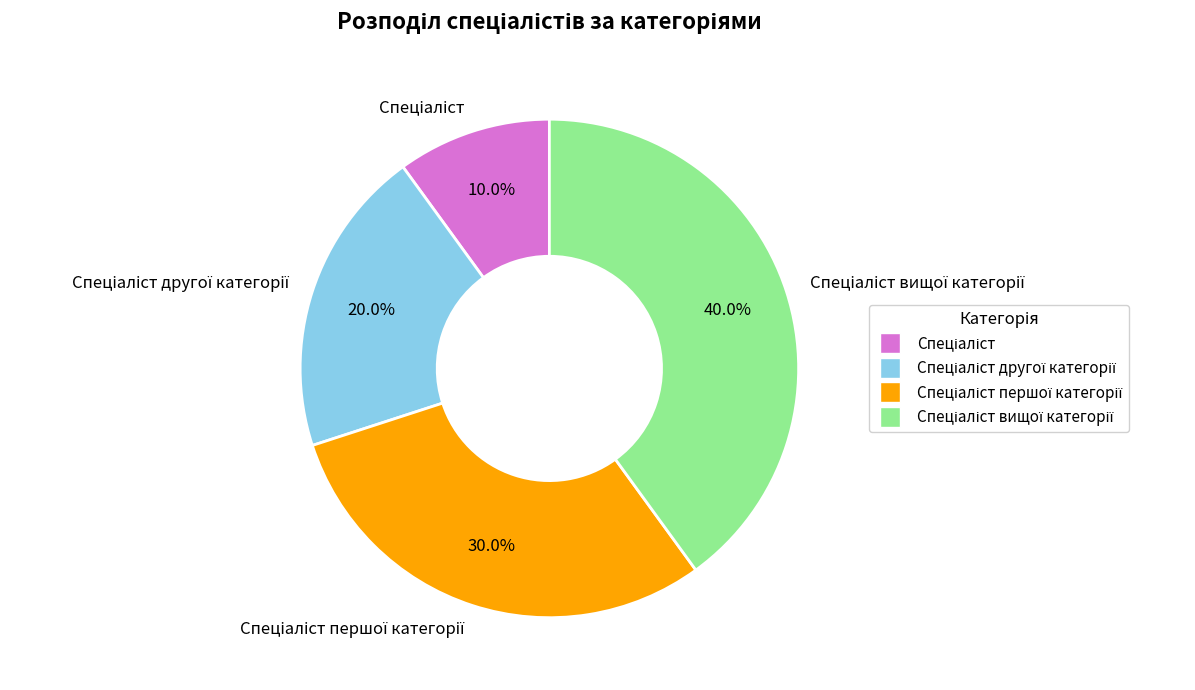

Does any single category account for the majority?

No